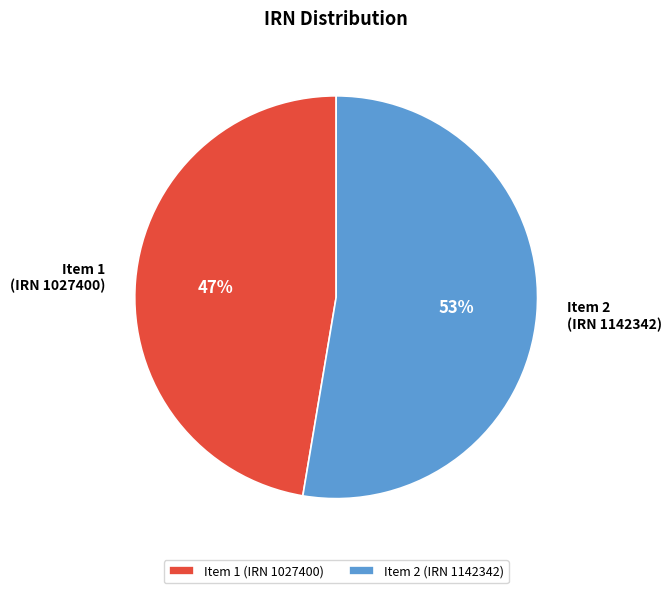

Is there any slice that represents more than half of the pie?

Yes